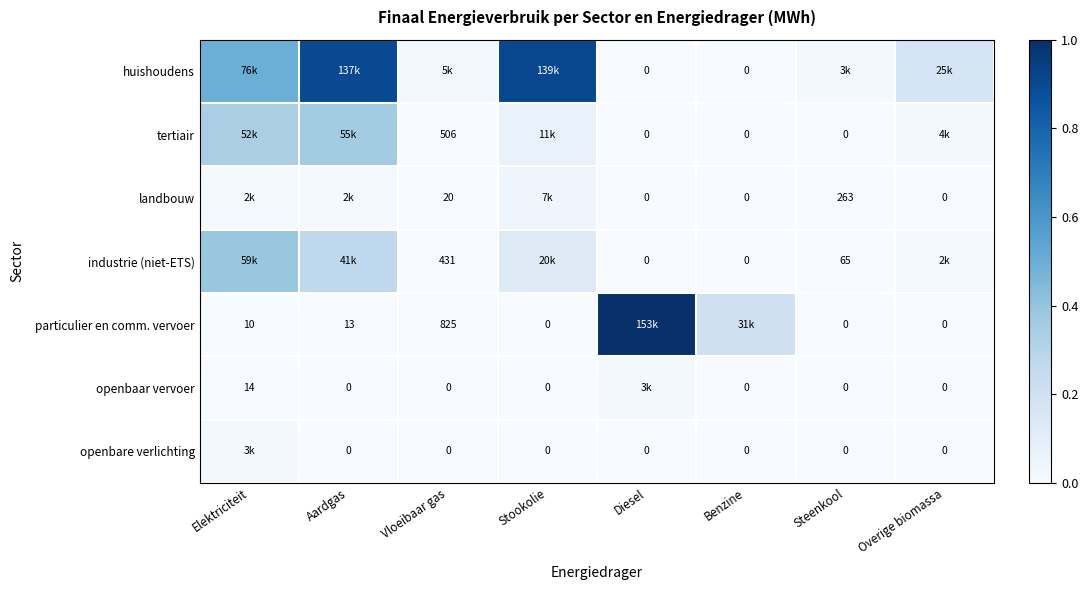

True or false: landbouw has a value of 0.0 at Diesel.

True